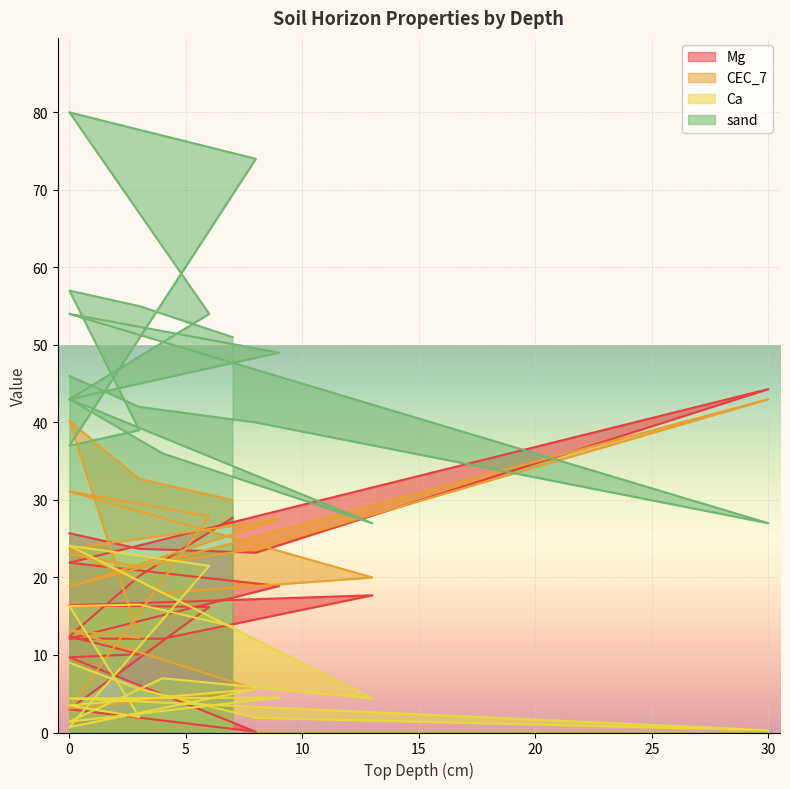

The sand series shows 27.0 at 13. True or false?

True